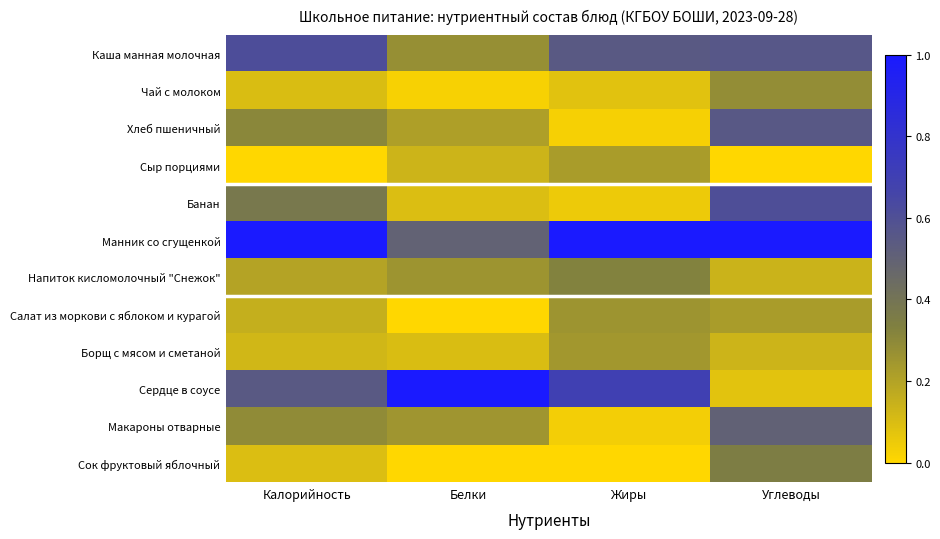

Between Калорийность and Белки, which series saw the biggest shift?

Манник со сгущенкой